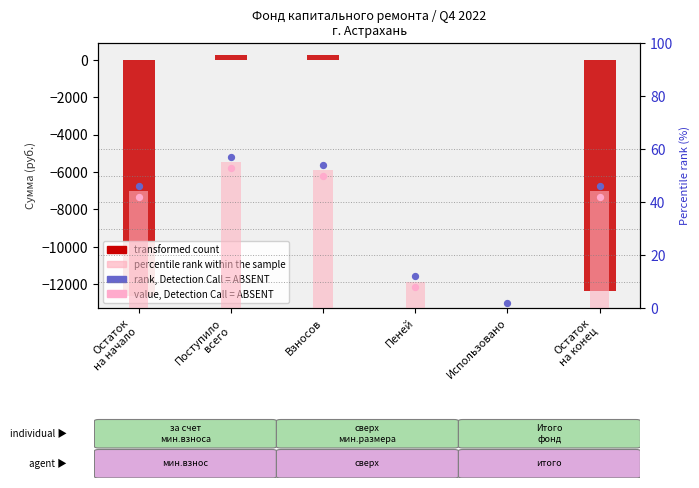

Which series reaches the minimum Y coordinate?

transformed count